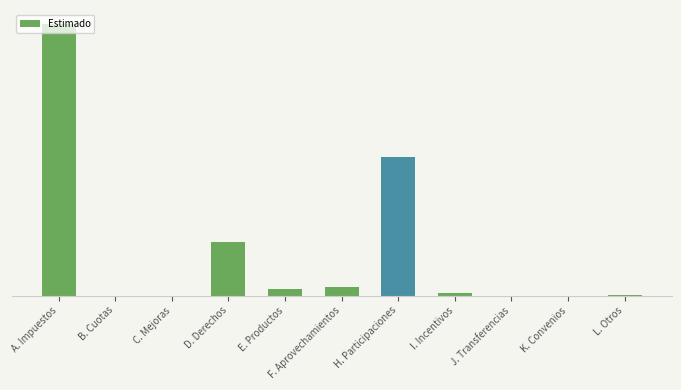

What is the label of the 11th bar from the right?

A. Impuestos